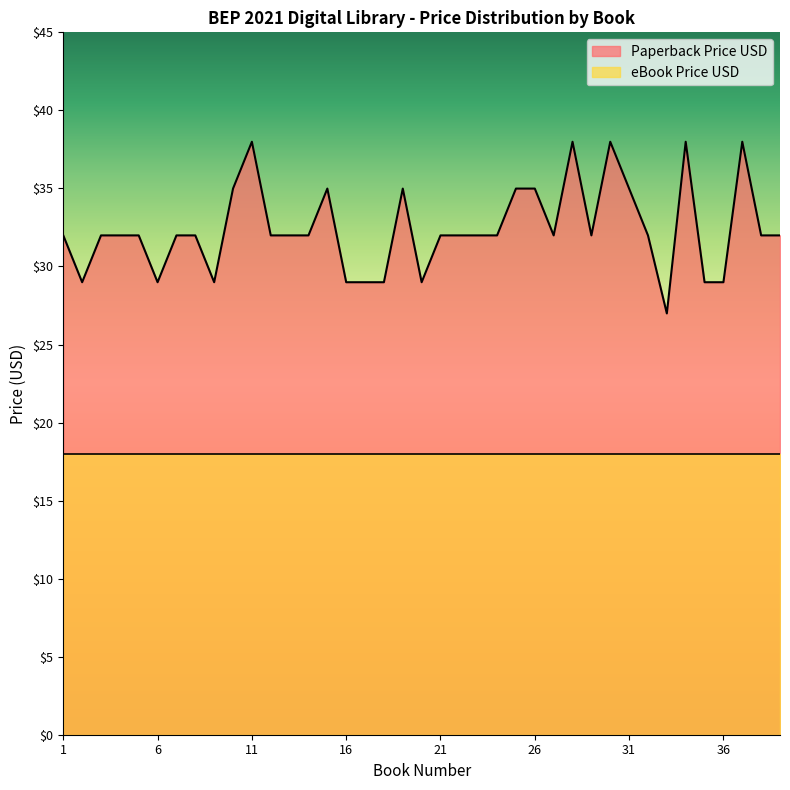

Is it true that the value at 30 is 38.0?

True